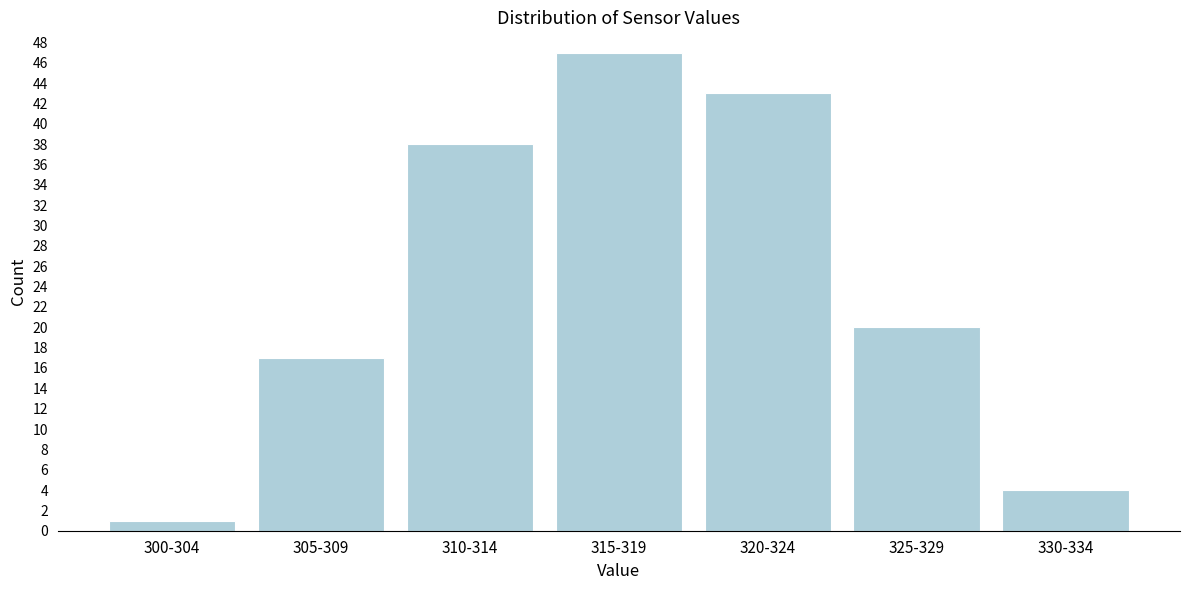

Reading right to left, extract all data points from this chart.

4	20	43	47	38	17	1